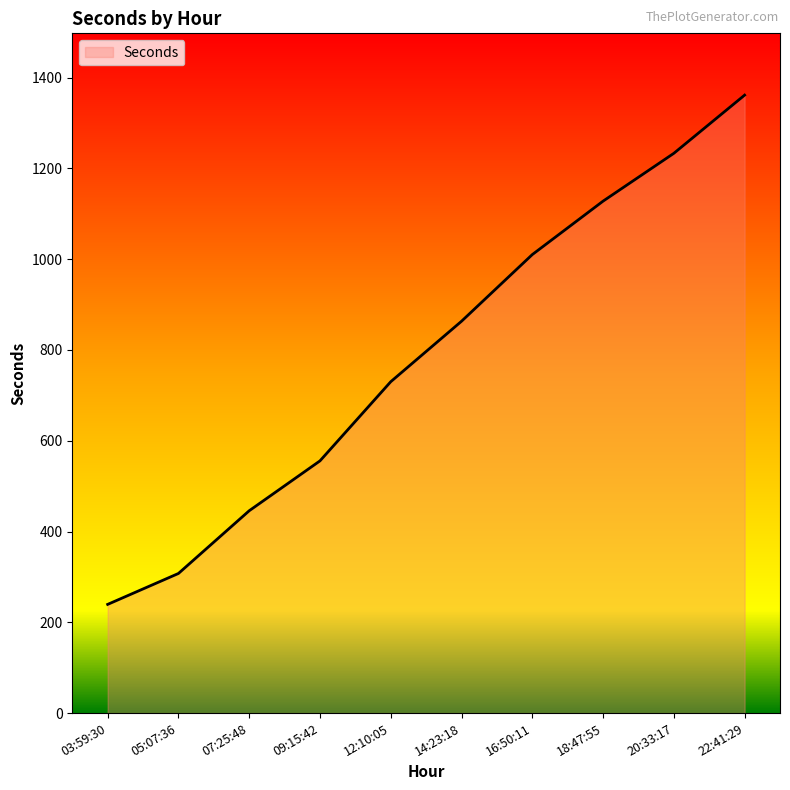

What value does the data have at 18:47:55?

1127.9